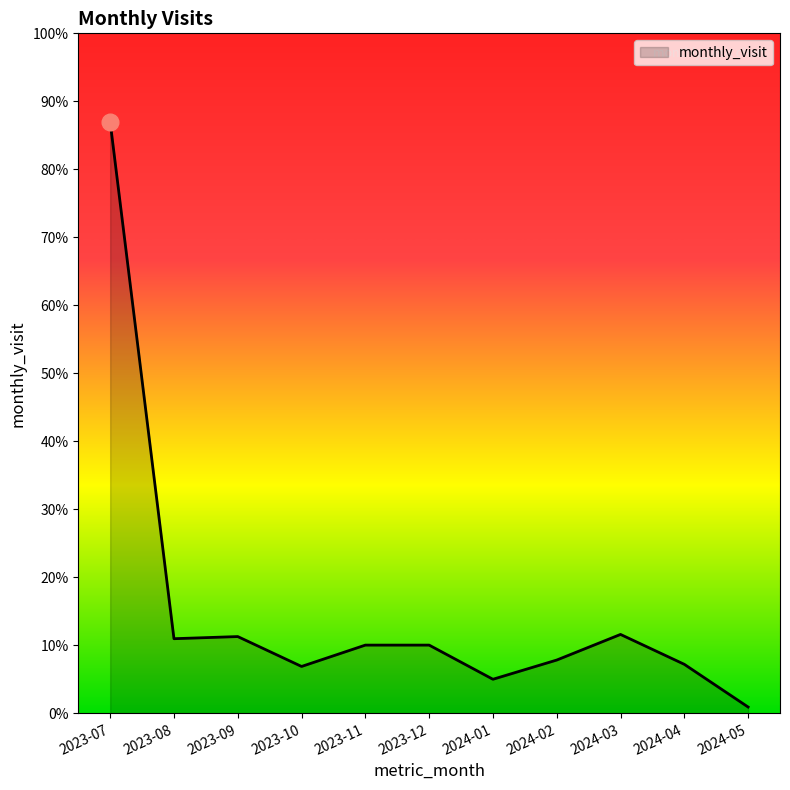

Rank the categories by value from highest to lowest.

2023-07, 2024-03, 2023-09, 2023-08, 2023-11, 2023-12, 2024-02, 2024-04, 2023-10, 2024-01, 2024-05